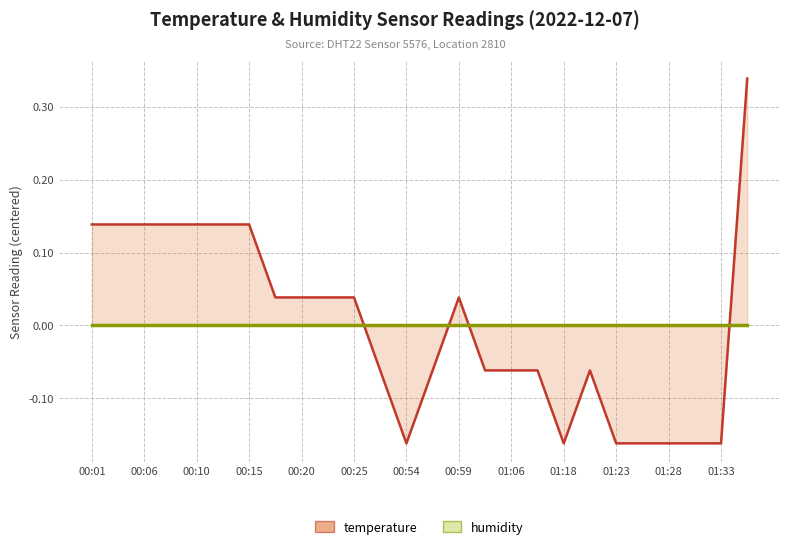

What is the difference between the second highest and second lowest values?

0.3